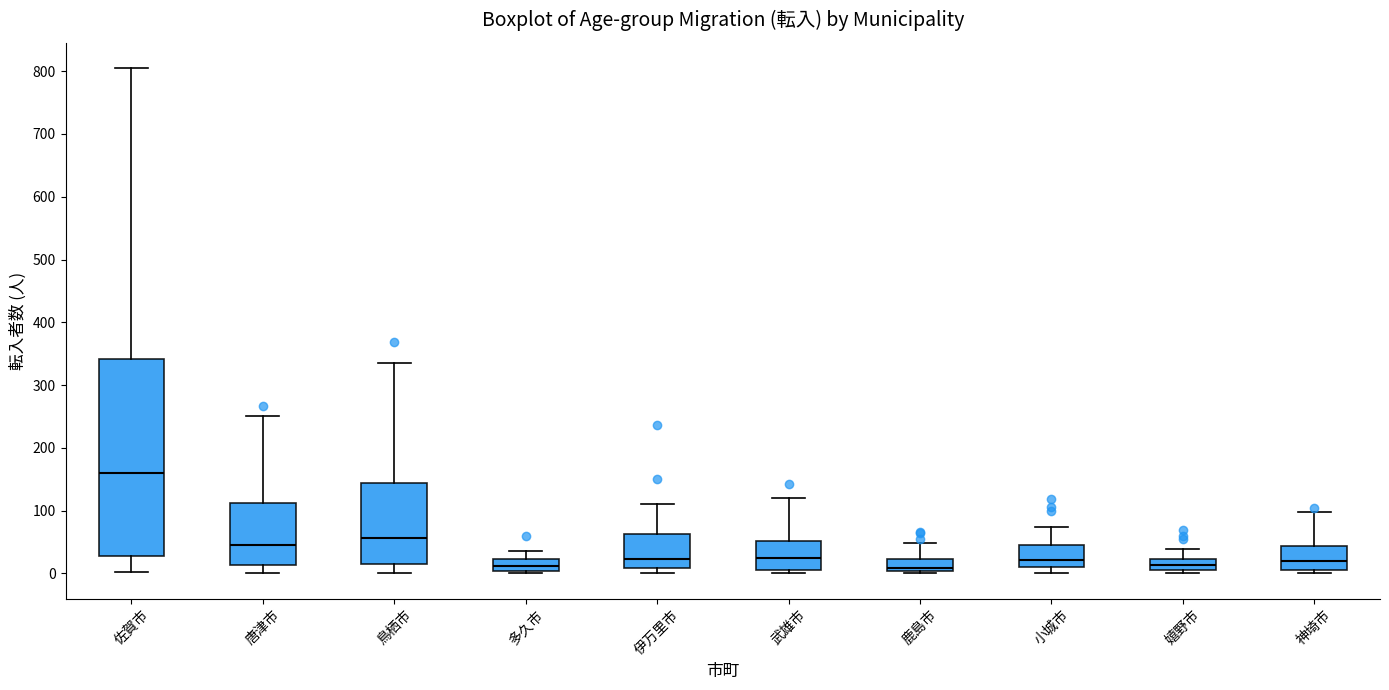

Comparing the boxes themselves (not the whiskers), which one is the tallest?

佐賀市